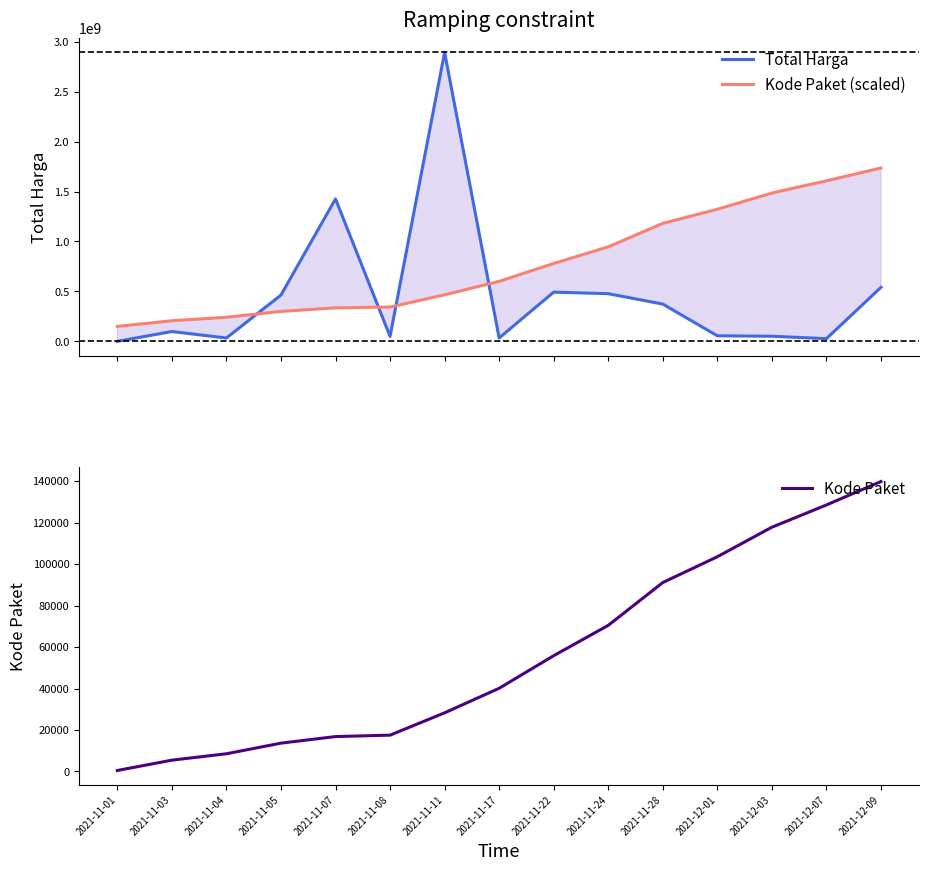

Reading left to right, what are all the values shown in this chart?

Total Harga: 333600.0	98772570.0	34000000.0	464002100.0	1425867900.0	49730040.0	2892122000.0	34292000.0	493000000.0	477600000.0	373404000.0	56152800.0	51601000.0	27412000.0	541071000.0
Kode Paket (scaled): 149884925.4	206598168.4	241650024.3	299921886.0	335997652.0	343802122.3	466239017.2	600951456.5	779726160.7	946134306.1	1181042037.5	1322569167.4	1484597253.0	1606704221.3	1735273200.0
Kode Paket: 464.0	5449.0	8530.0	13652.0	16823.0	17509.0	28271.0	40112.0	55826.0	70453.0	91101.0	103541.0	117783.0	128516.0	139817.0